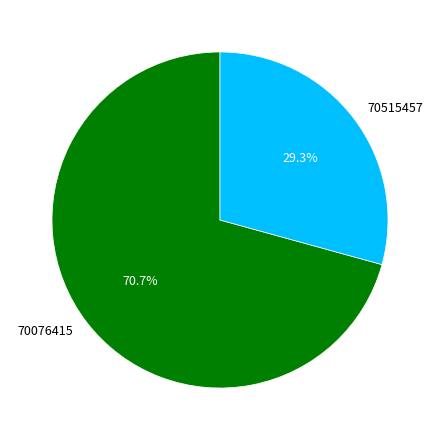

What is the ratio of the value at 70076415 to the value at 70515457?

2.4